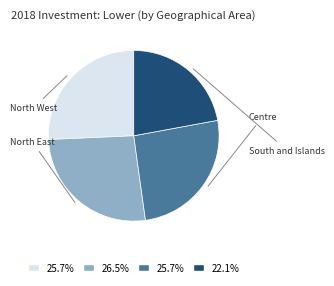

Which has a higher value, Centre or North East?

North East